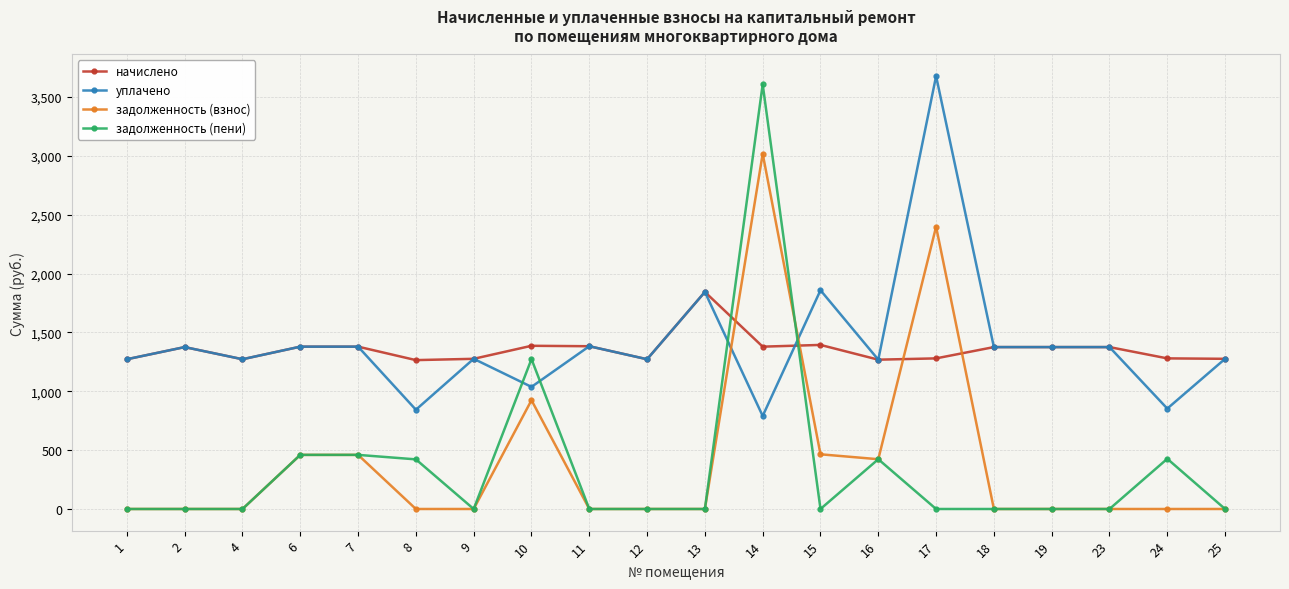

What is the highest value of the задолженность (взнос) series?

3017.8